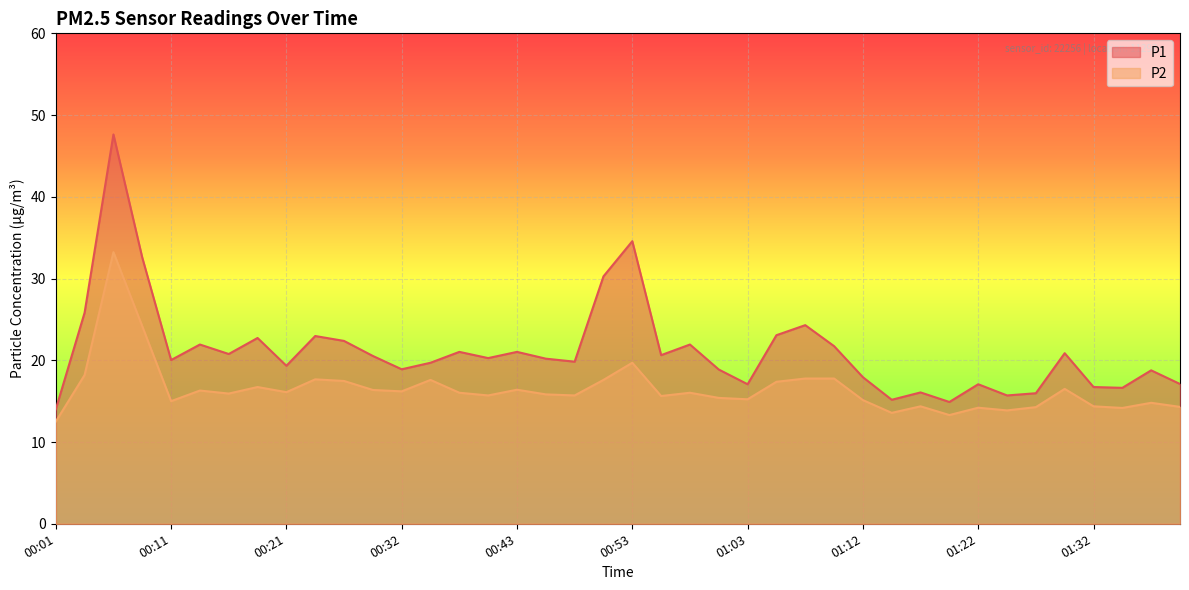

At how many categories does at least one series exceed 26?

4